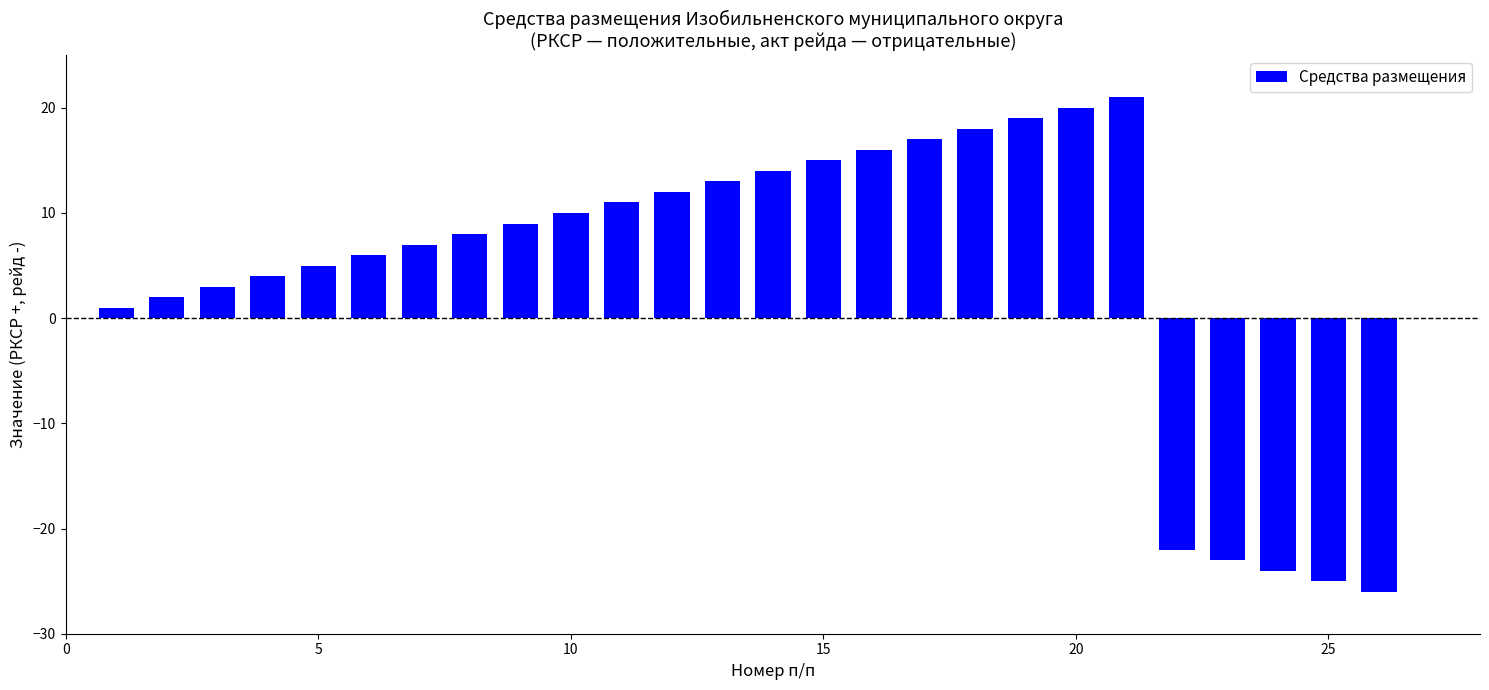

What is the sum of all values?

111